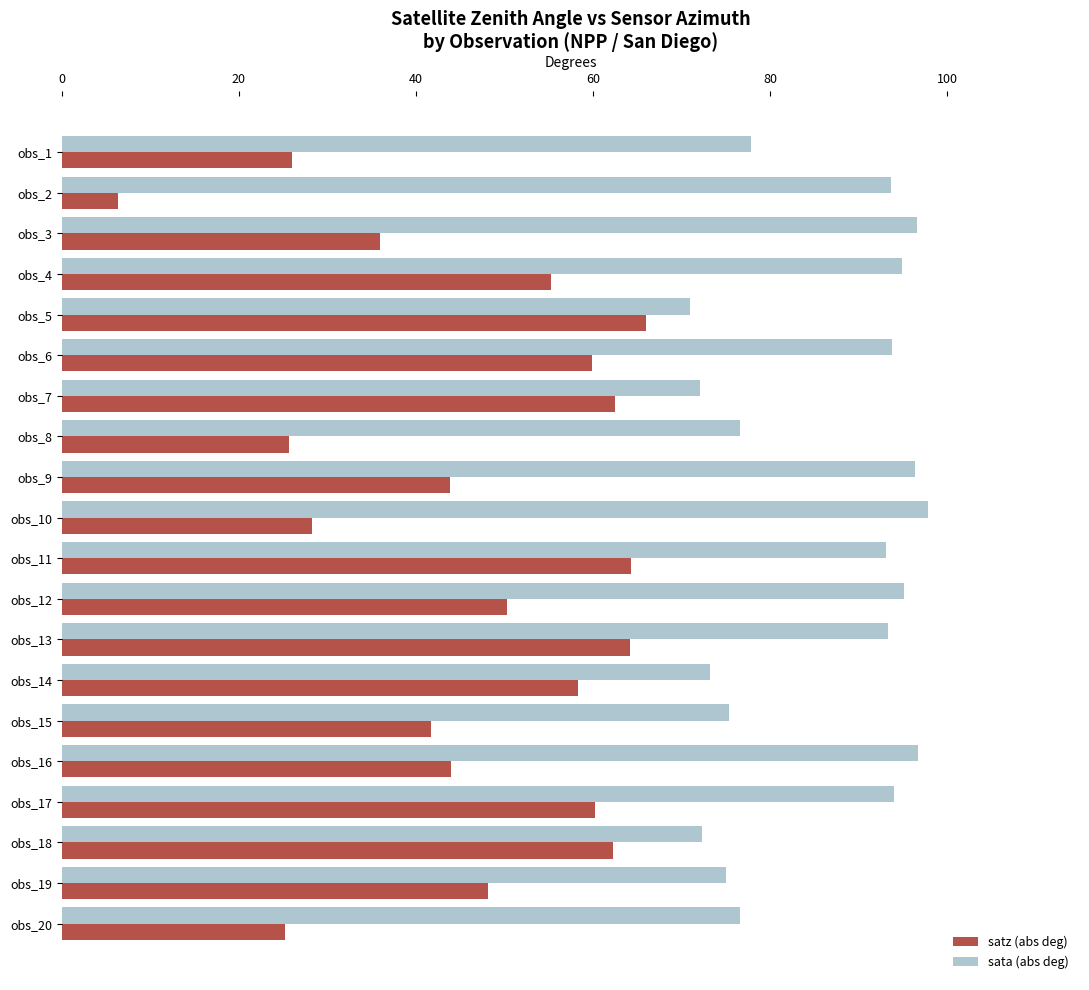

How many values in the satz (abs deg) series exceed 50?

10